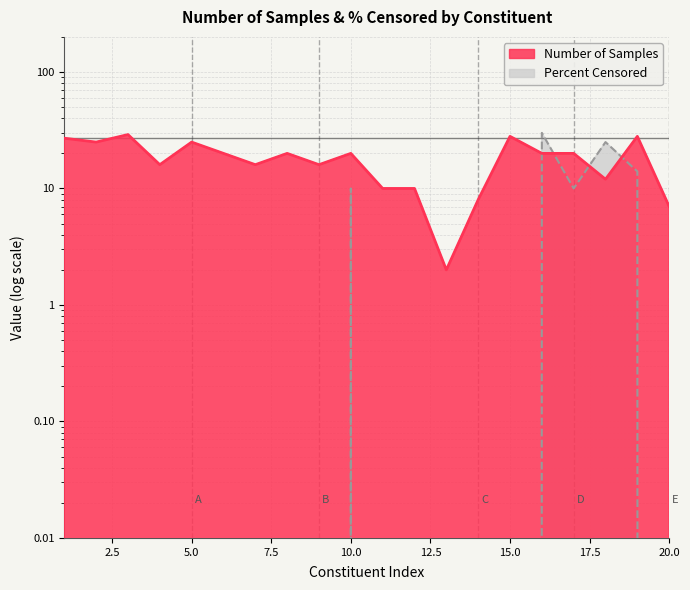

How many times do Percent Censored and Number of Samples cross each other?

4